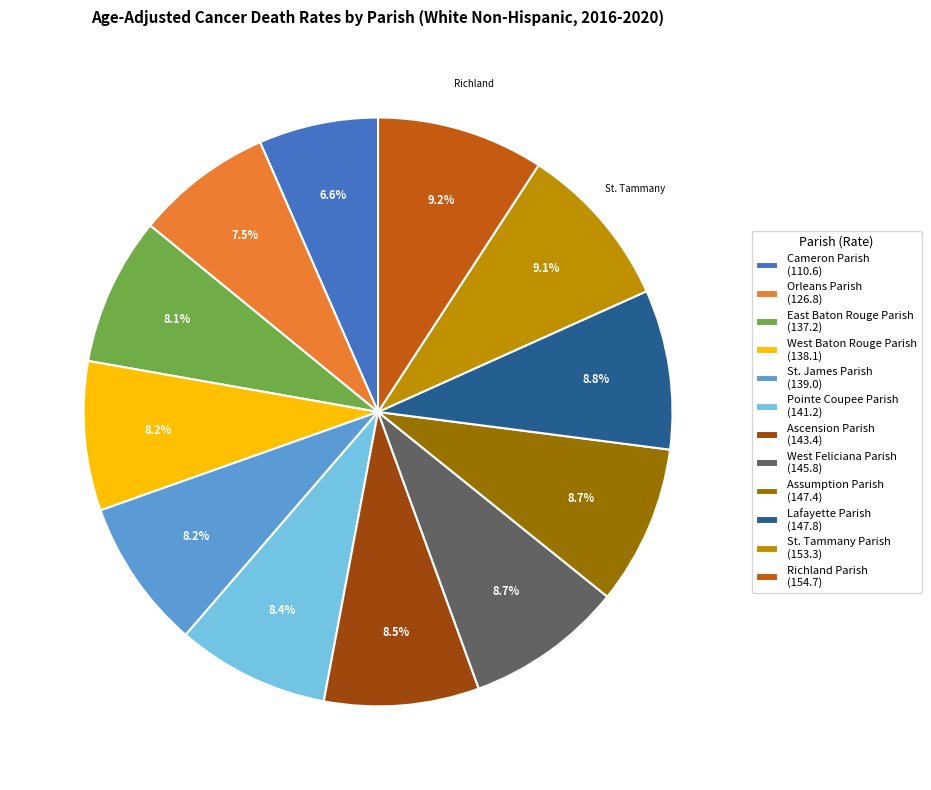

How much of the chart is everything except West Baton Rouge Parish?

91.8%